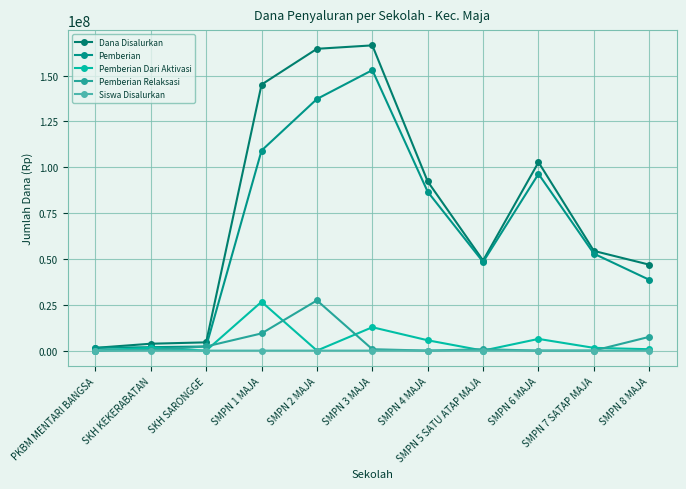

True or false: Siswa Disalurkan and Pemberian intersect in this chart.

False